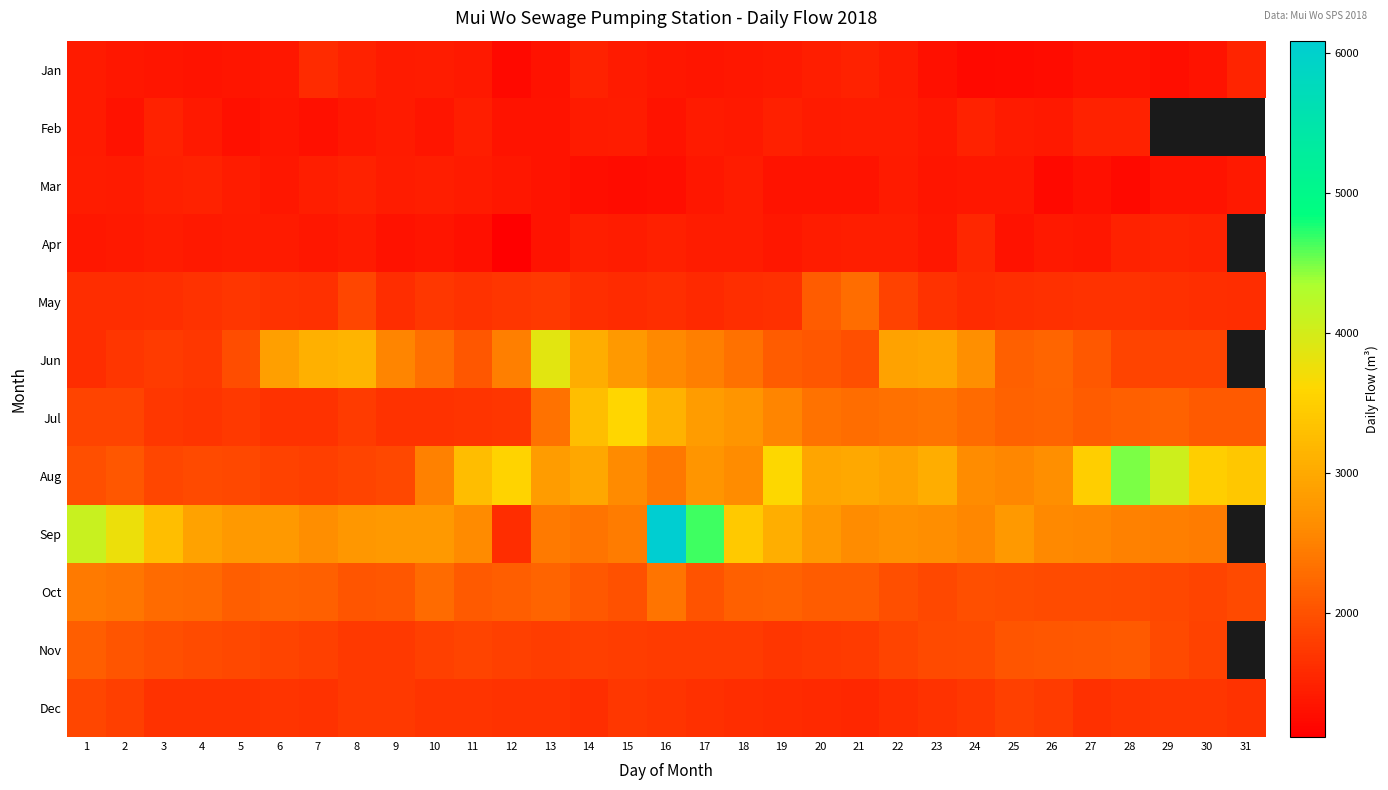

Which label corresponds to the smallest value in the chart?

12